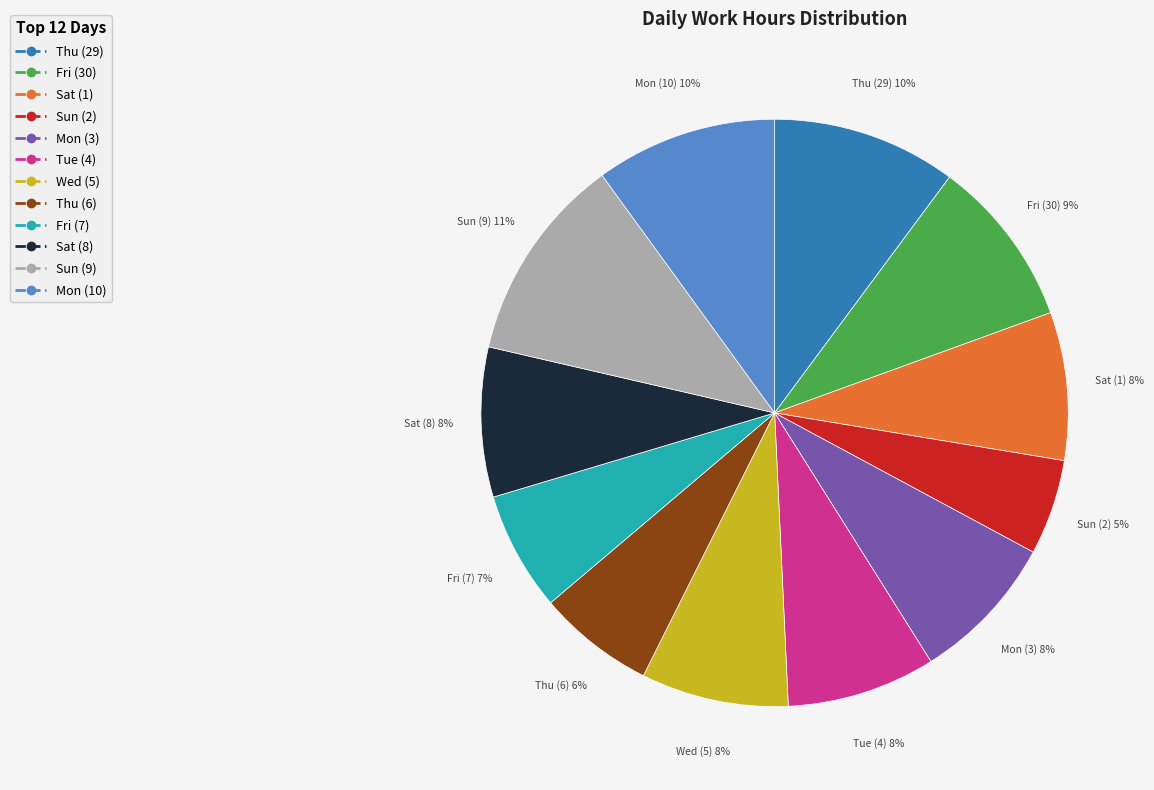

How many segments does this pie chart have?

12